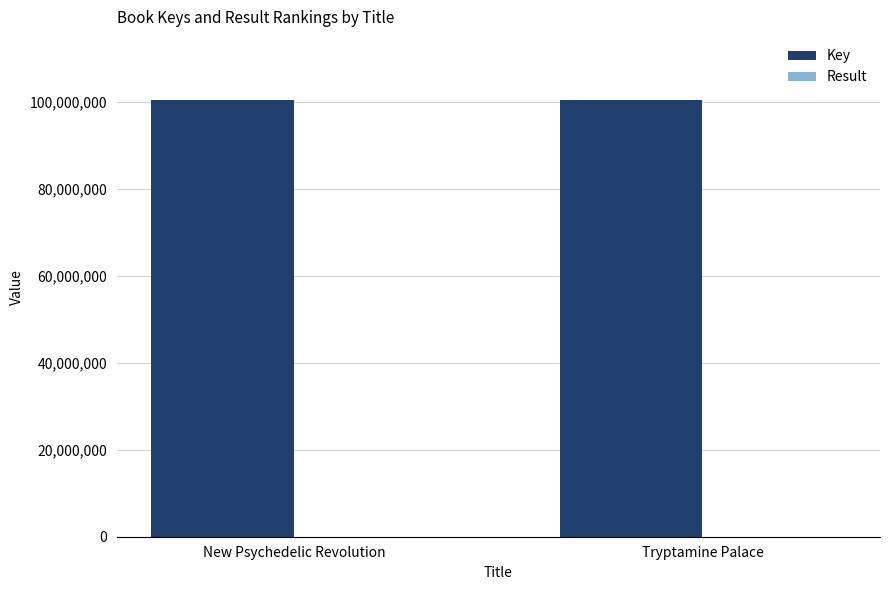

Which series has the largest total across all categories?

Key